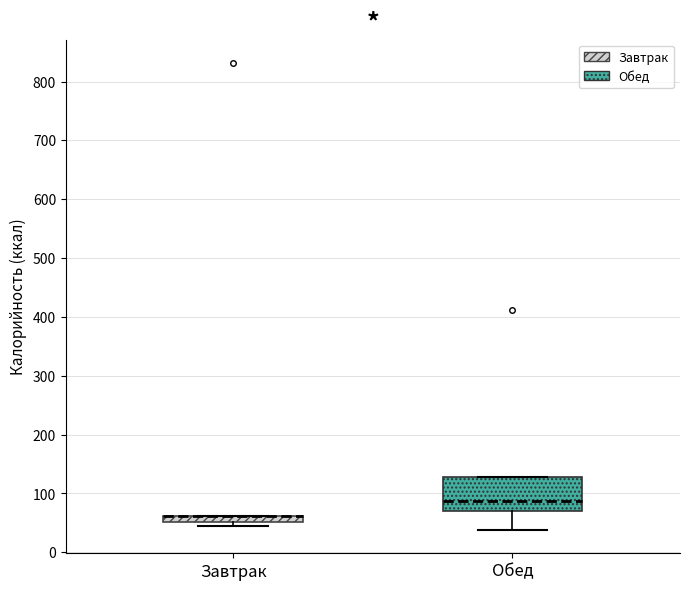

Where is the upper edge of the box for Обед on the y-axis? The values are not printed on the chart, so give them approximately, as read against the axis.

130